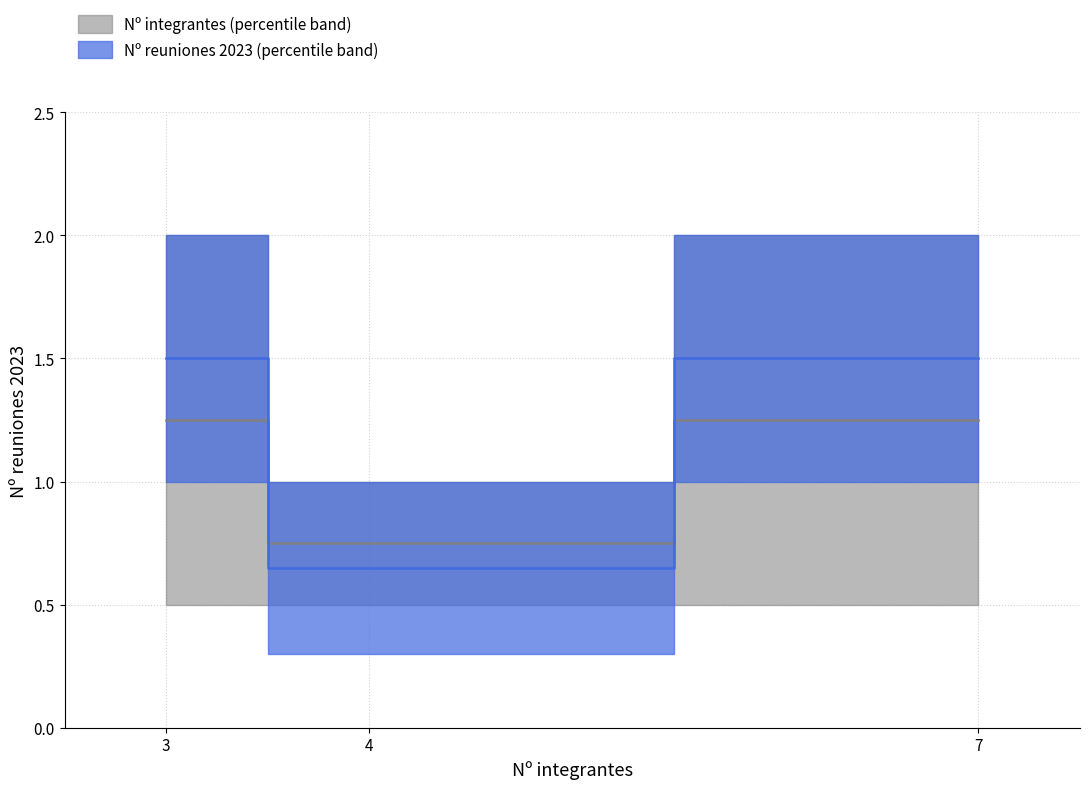

Count the number of values greater than 1.

2